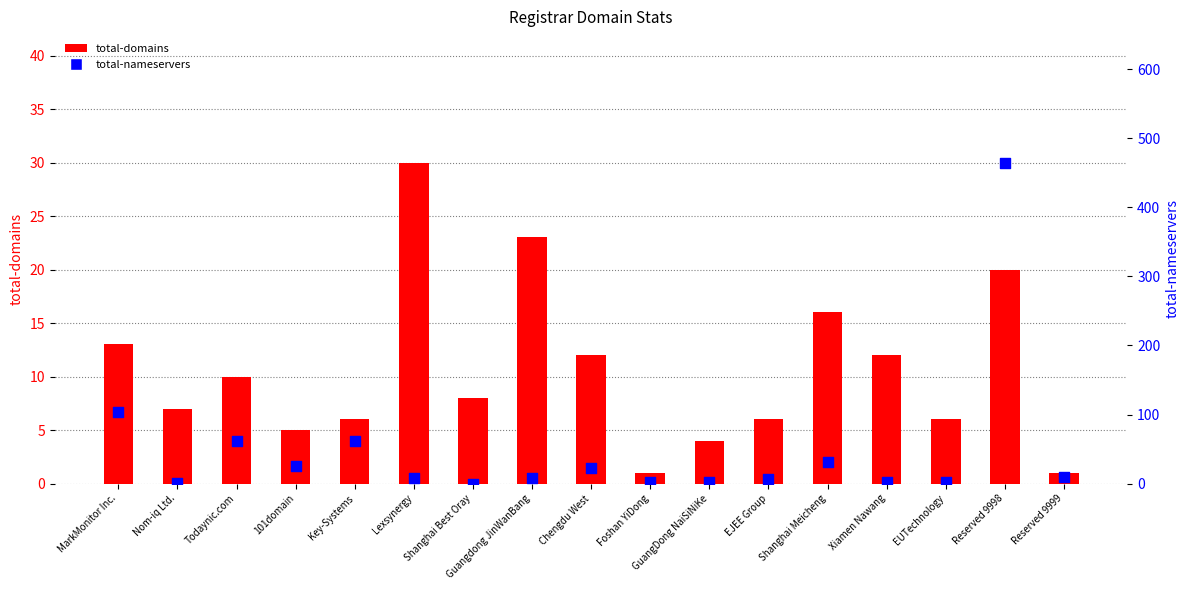

Which series contains the highest Y value?

total-nameservers